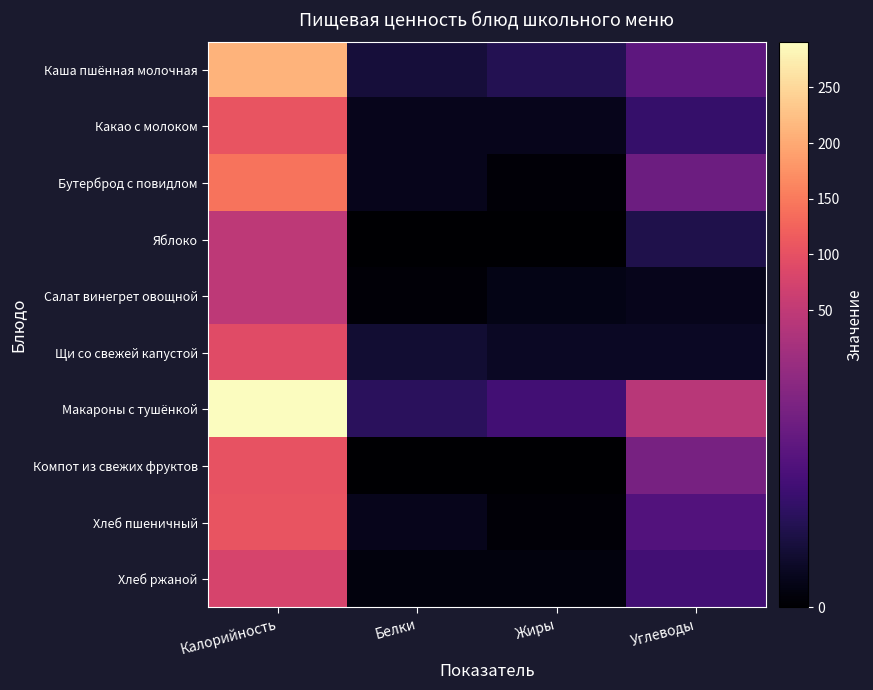

Rank the series by their maximum value, from highest to lowest.

Макароны с тушёнкой, Каша пшённая молочная, Бутерброд с повидлом, Какао с молоком, Хлеб пшеничный, Компот из свежих фруктов, Щи со свежей капустой, Хлеб ржаной, Яблоко, Салат винегрет овощной